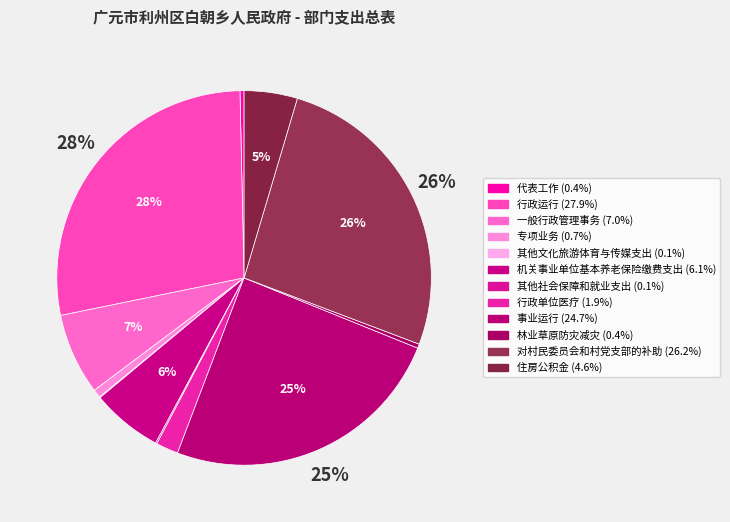

How many slices are in this pie chart?

12